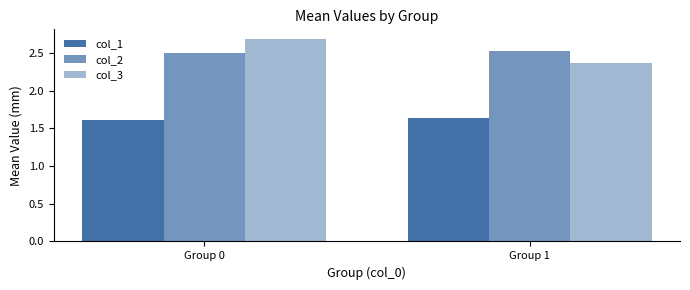

Does the chart contain any negative values?

No